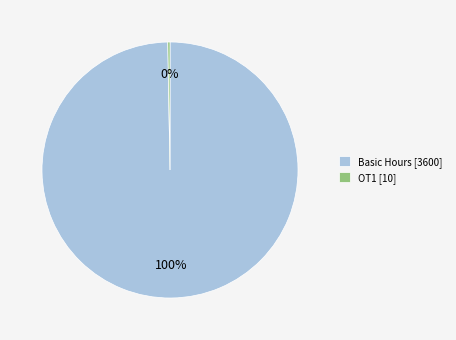

To the nearest percent, what is the average slice percentage?

50%